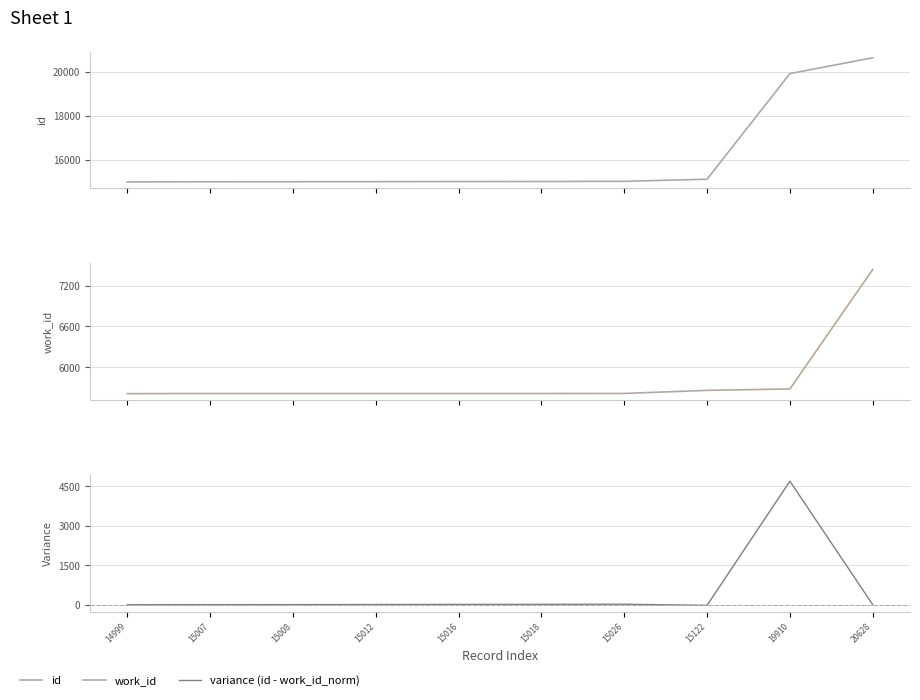

What are all the series names shown in the legend?

id, work_id, variance (id - work_id_norm)